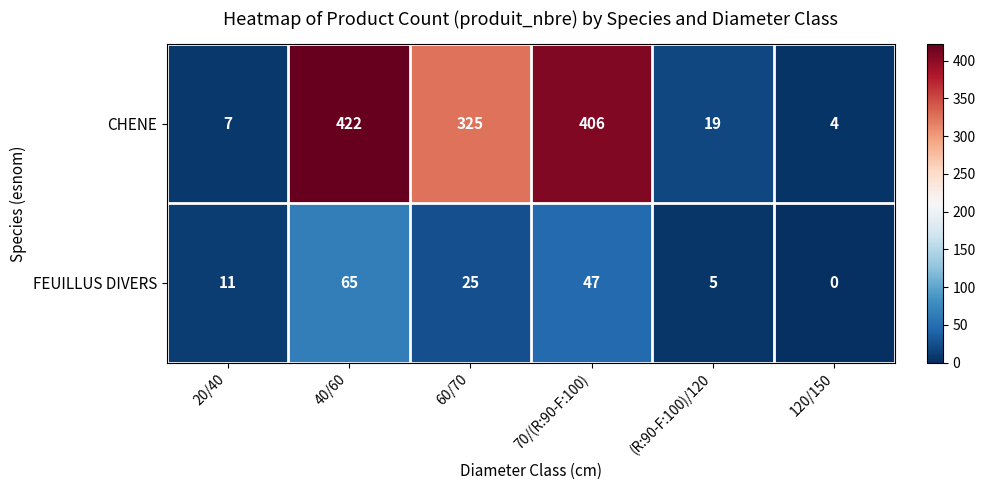

What is the difference between the FEUILLUS DIVERS values at 60/70 and (R:90-F:100)/120?

20